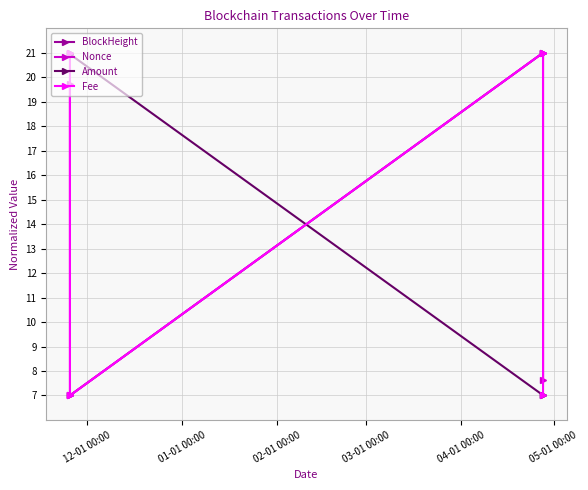

What is the minimum value shown in the chart?

7.0